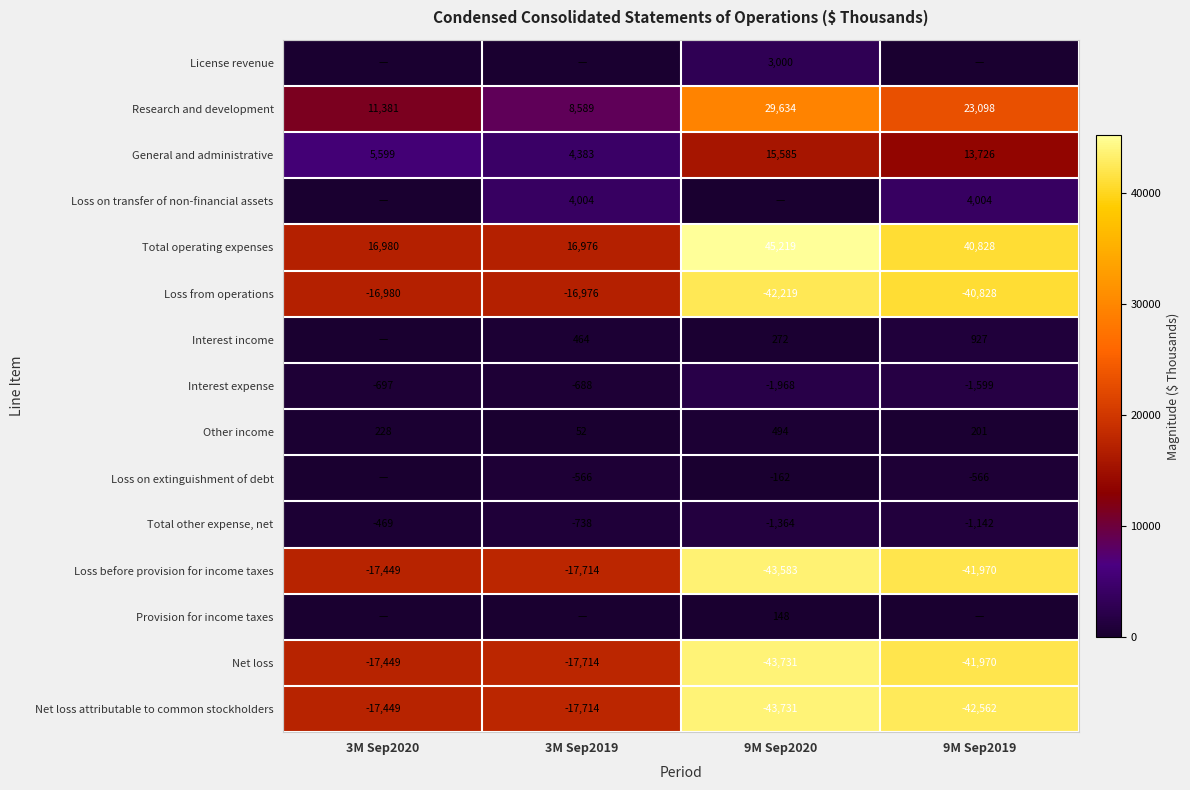

What is the minimum value for Interest expense?

-1968